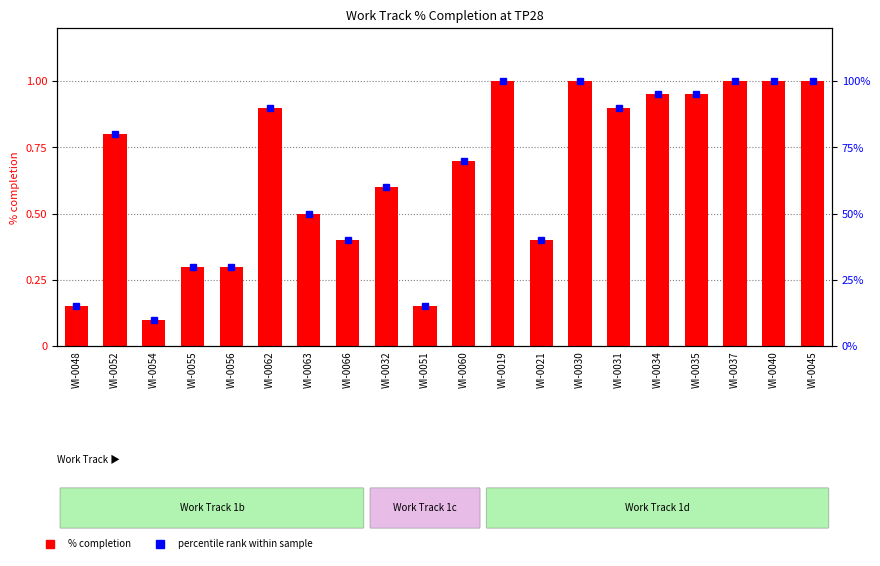

What is the difference between the maximum and minimum values in the percentile rank within sample series?

90.0